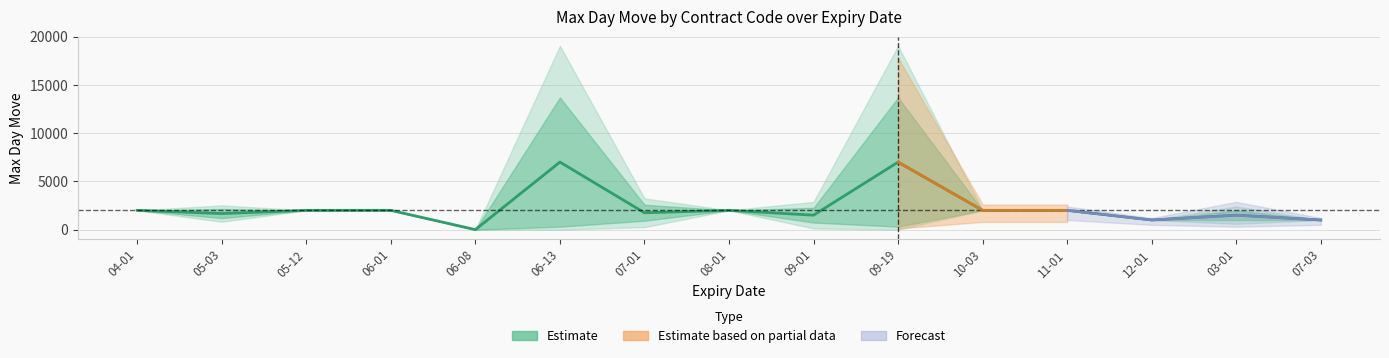

What is the value of the 8th point from the left?

2000.0